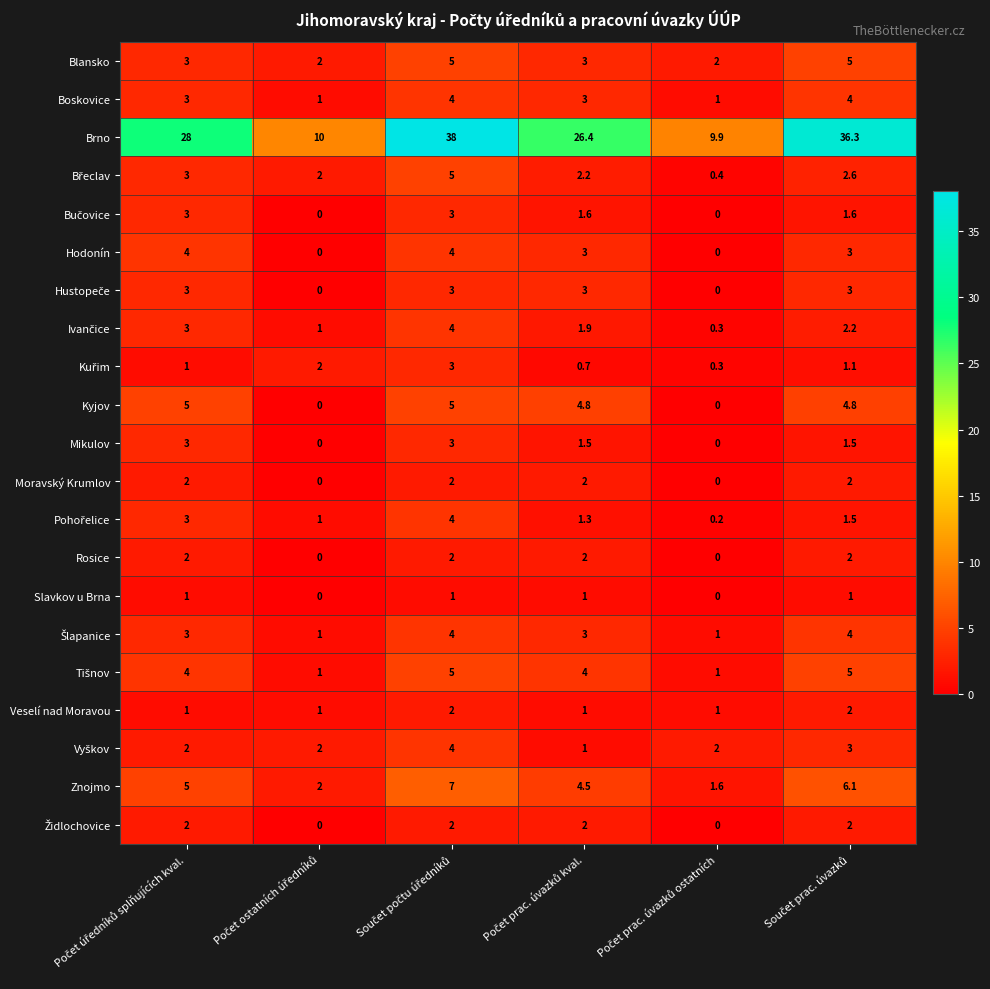

How many data points in Veselí nad Moravou are above 1?

2